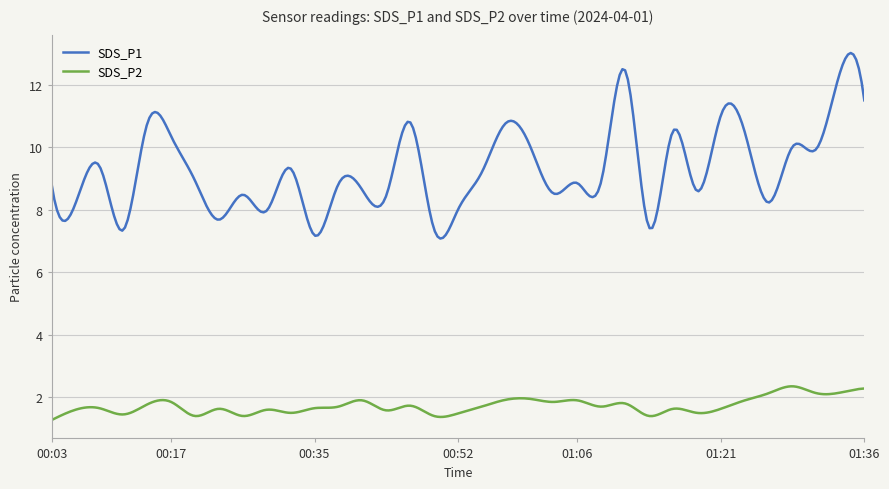

Which series has the largest range (max minus min)?

SDS_P1